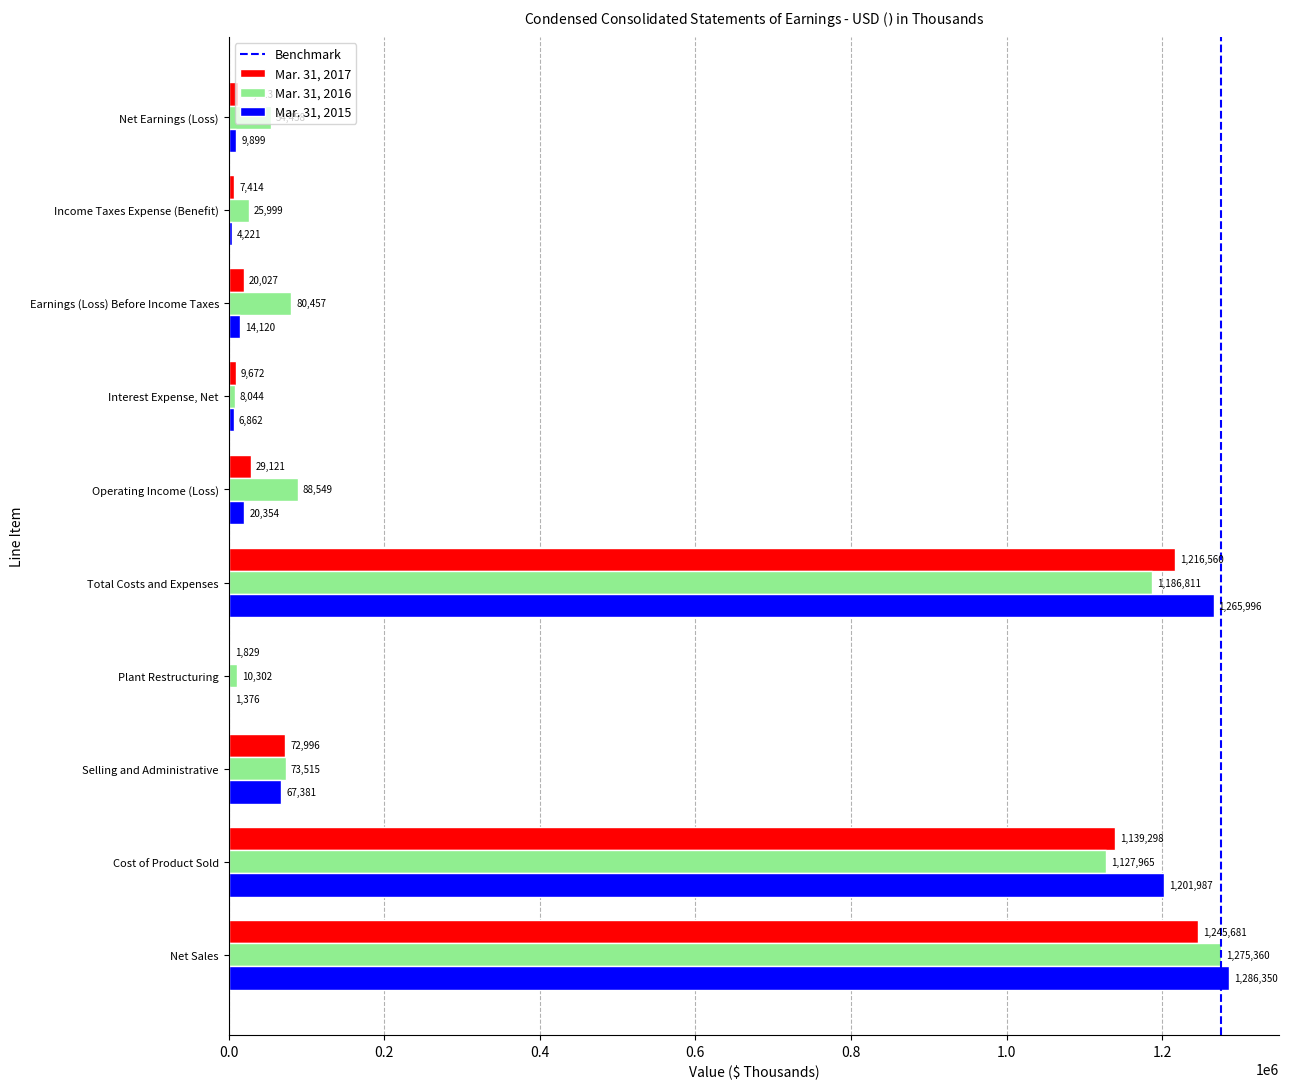

Between Net Sales and Total Costs and Expenses, which series saw the biggest shift?

Mar. 31, 2016